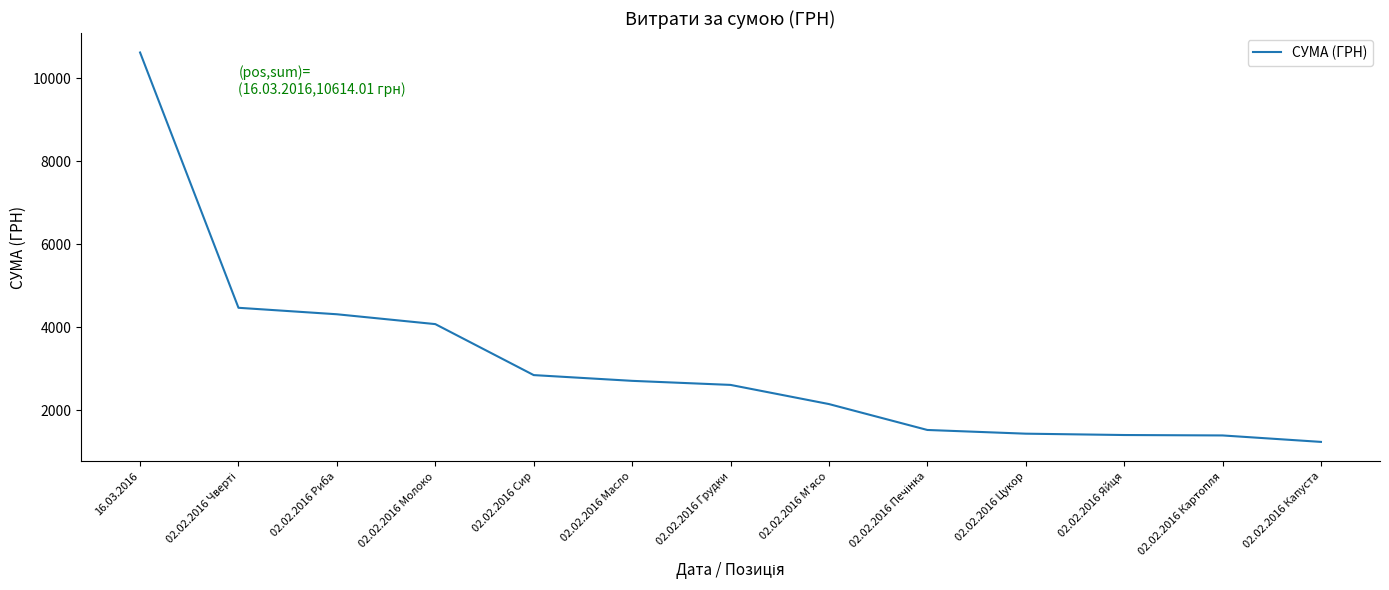

Read the value at 02.02.2016 Грудки.

2613.8